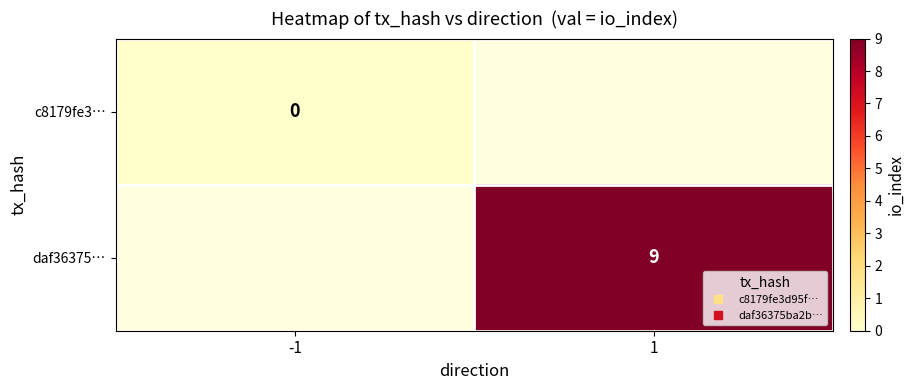

Count the number of data series in this chart.

2